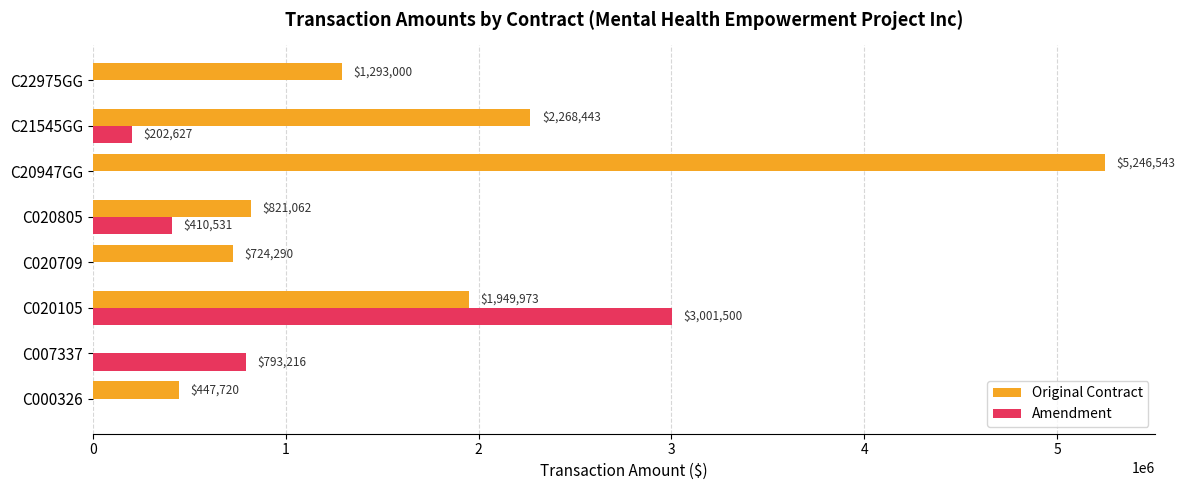

The Amendment series shows 3001500 at C020105. True or false?

True